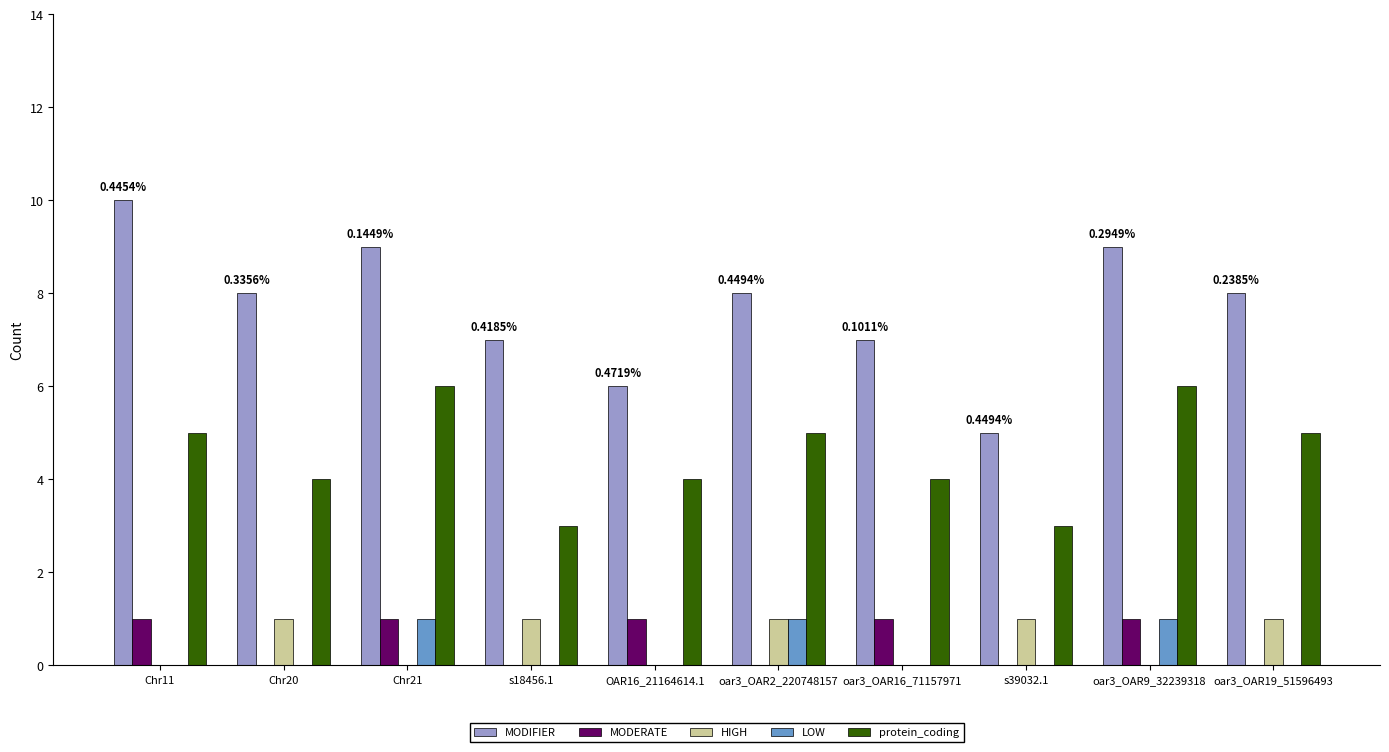

What are all the series names shown in the legend?

MODIFIER, MODERATE, HIGH, LOW, protein_coding